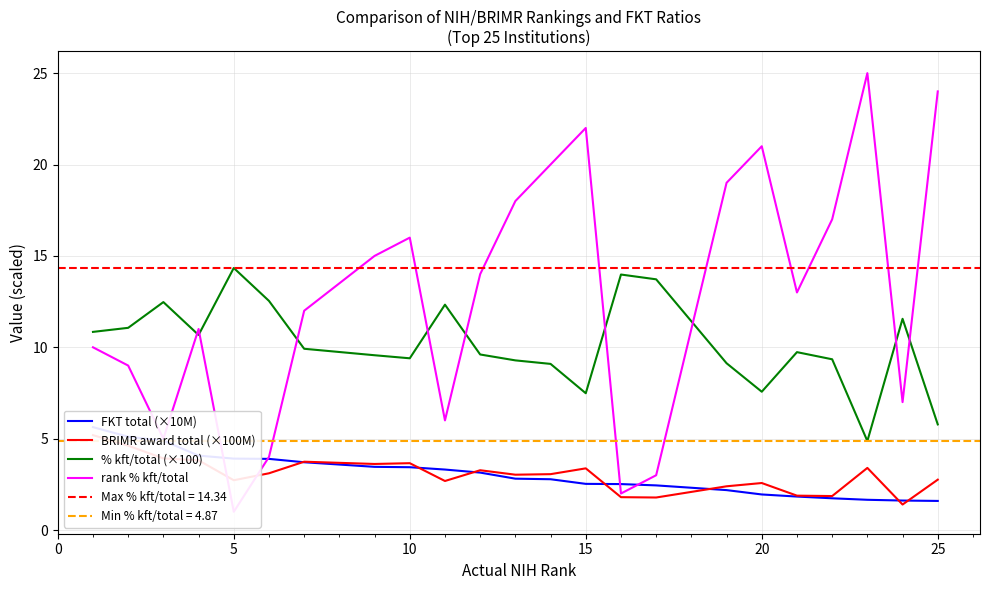

What is the difference between the maximum and minimum values in the FKT total (×10M) series?

4.0